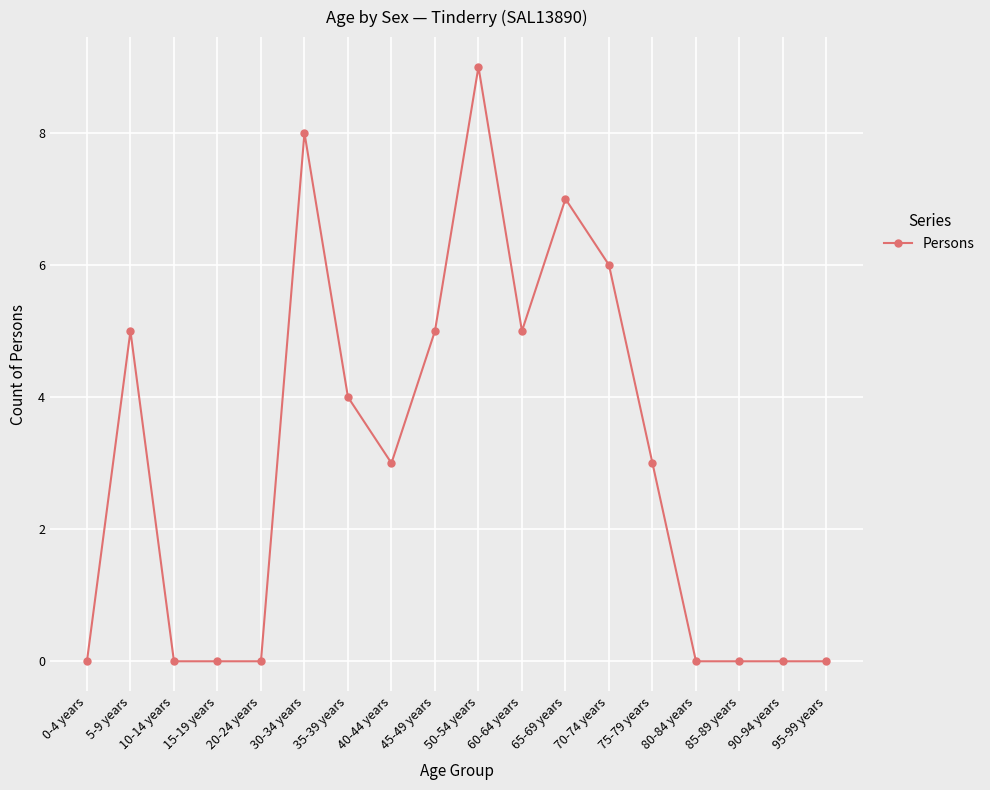

What is the label of the 16th point from the right?

10-14 years